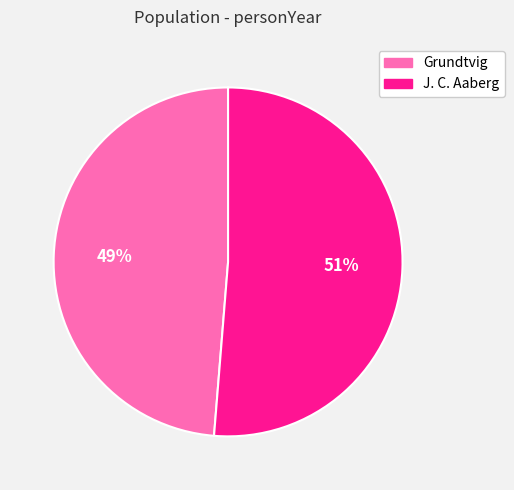

Which category has the smallest portion of the pie?

Grundtvig